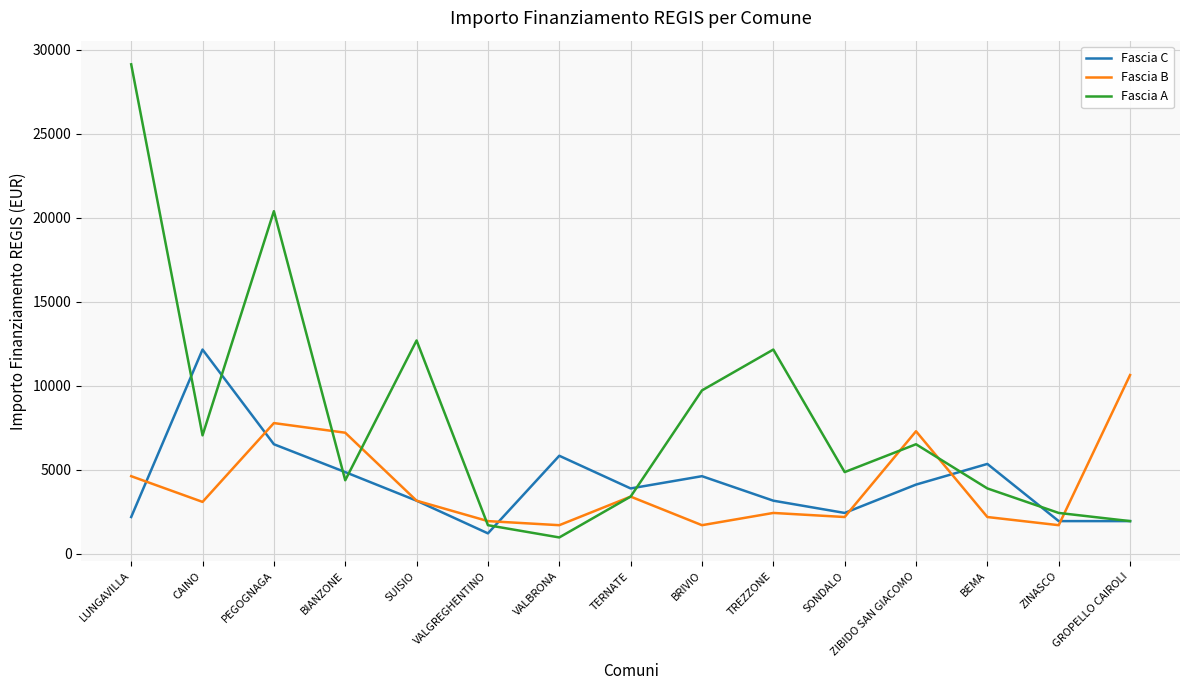

How many categories are shown in the chart?

15